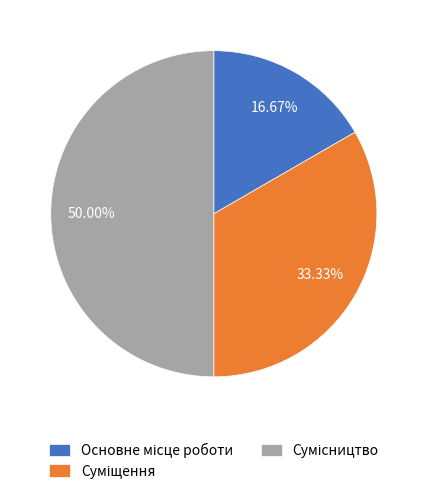

What is the change in value from Основне місце роботи to Суміщення?

+1